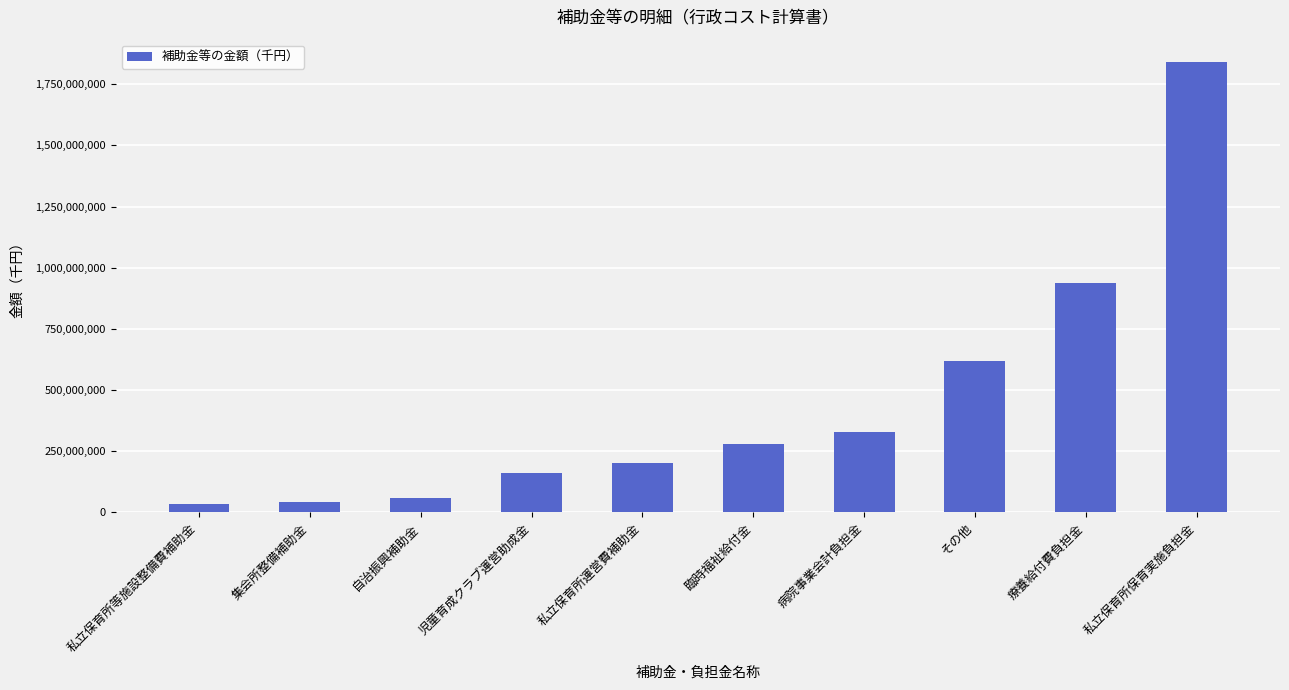

What is the greatest value displayed?

1840505700